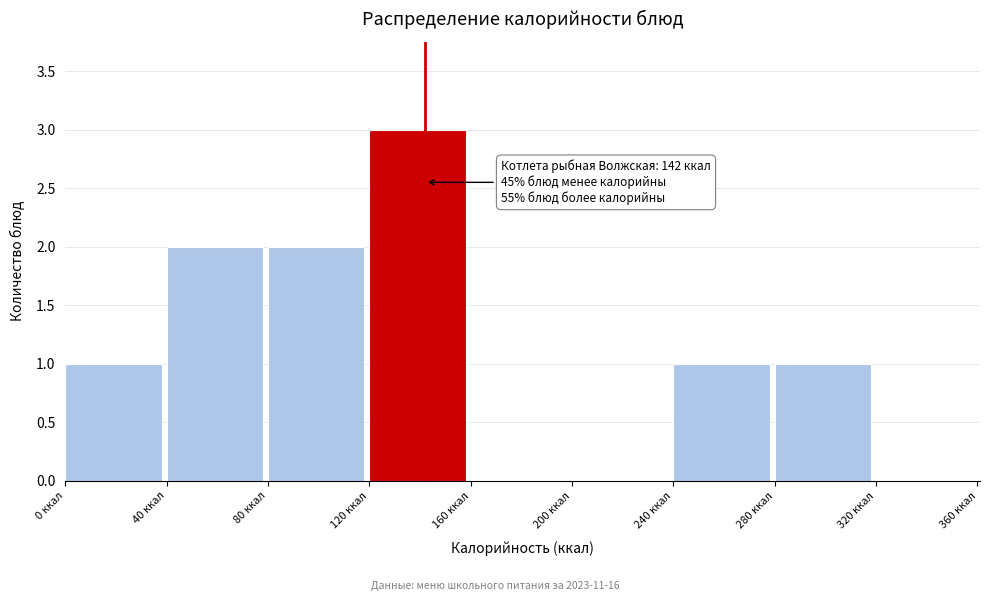

Which range on the x-axis has the tallest bar?

120 to 160